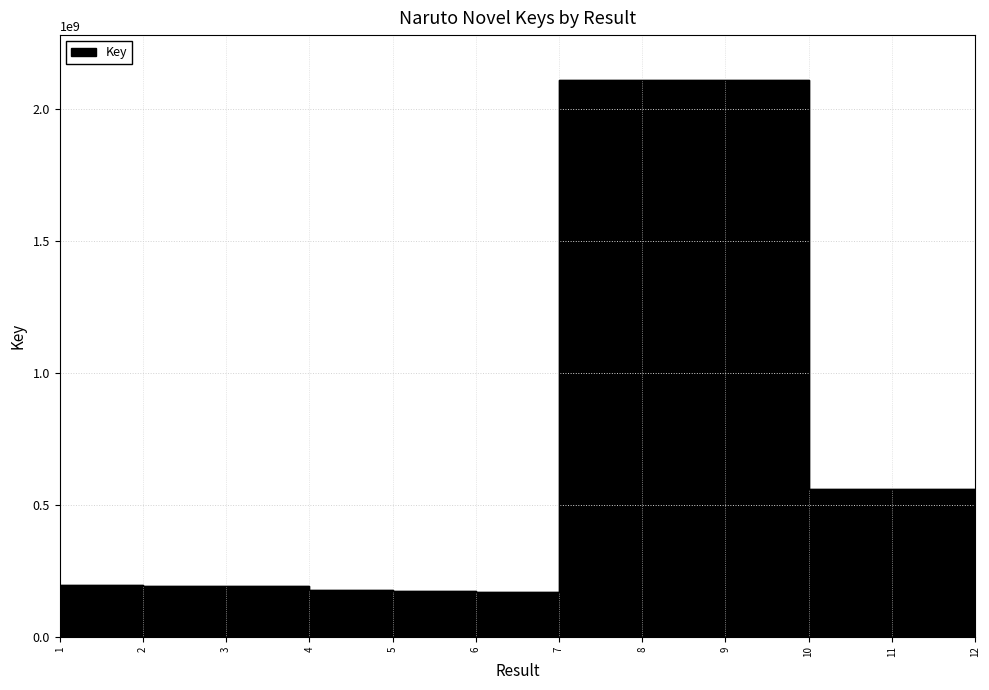

Reading right to left, list all the values displayed in this chart.

12=551183701	11=559153479	10=559153495	9=2111980598	8=2111980944	7=2111978420	6=169668529	5=173114208	4=177918930	3=191301395	2=193892219	1=197673414